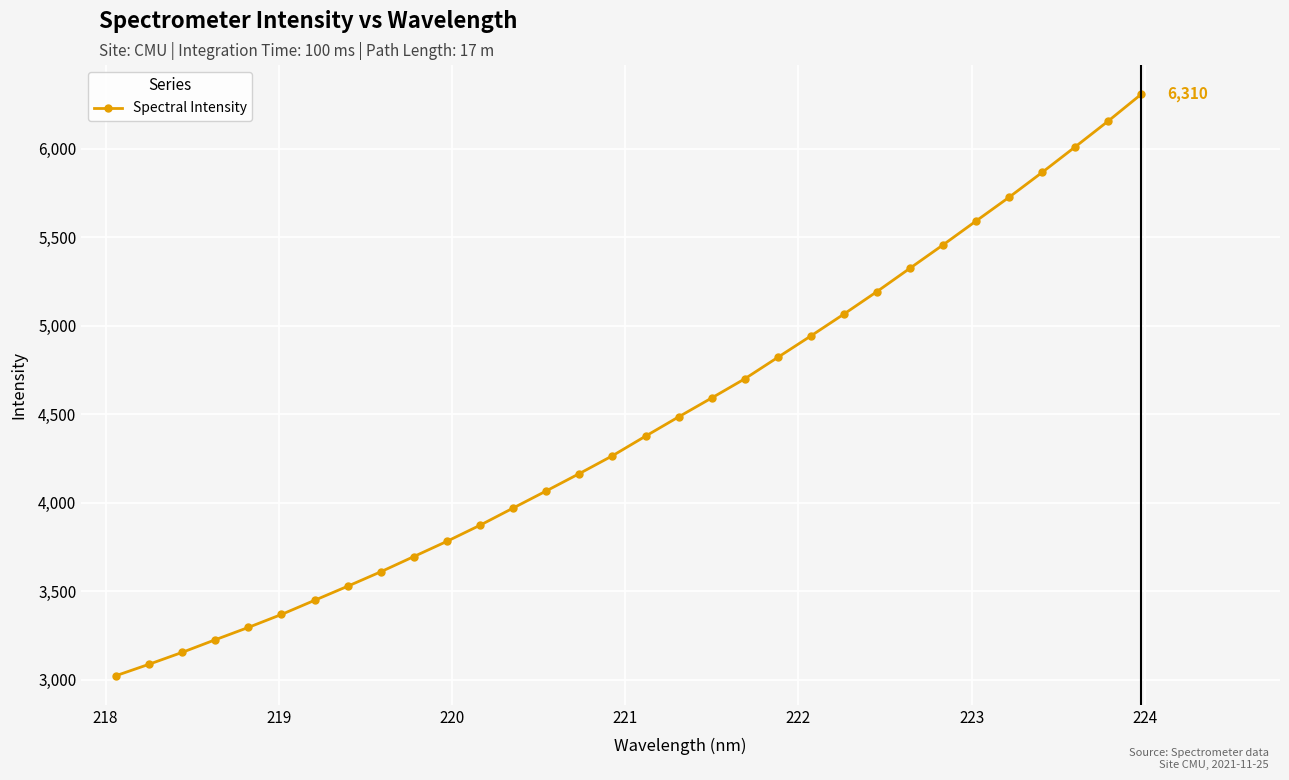

What is the value of the 24th point from the left?

5193.4